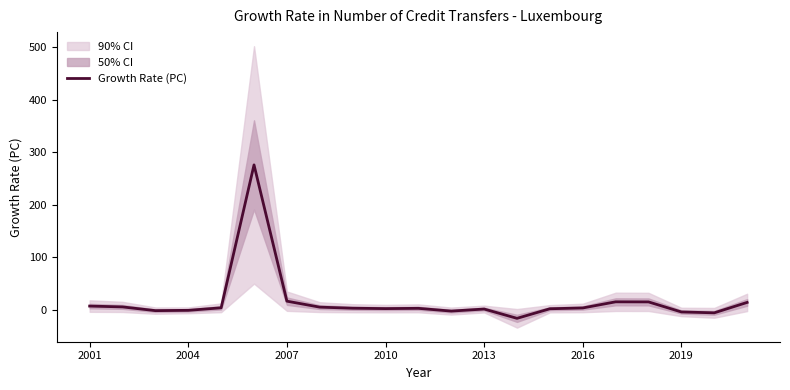

At which label is Growth Rate (PC) closest to 130?

2007